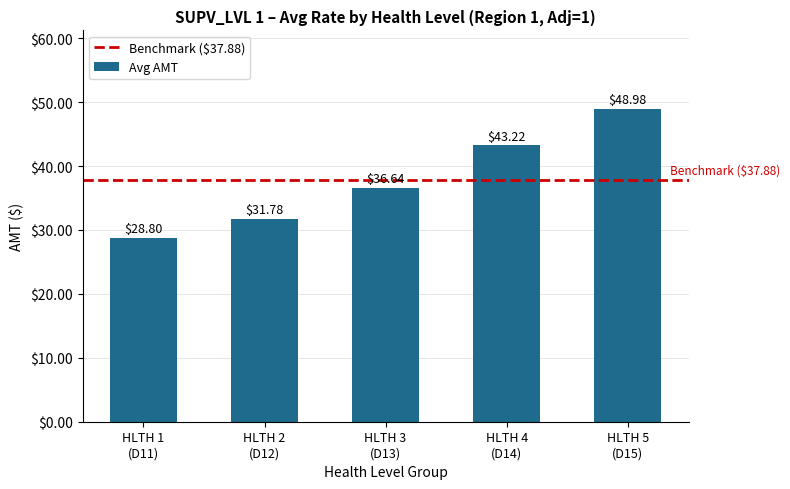

What is the minimum value shown in the chart?

28.8